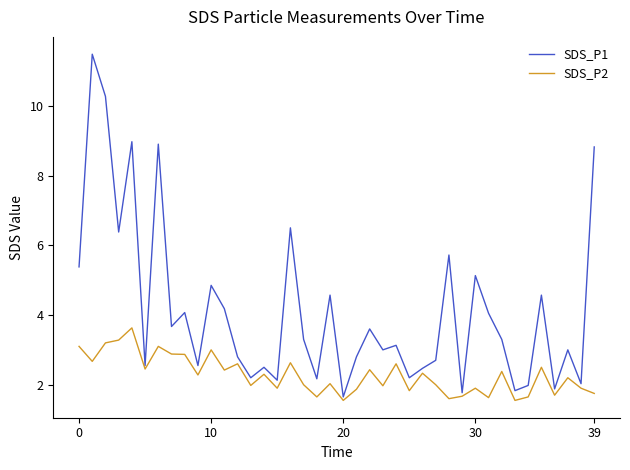

Which series has the largest range (max minus min)?

SDS_P1